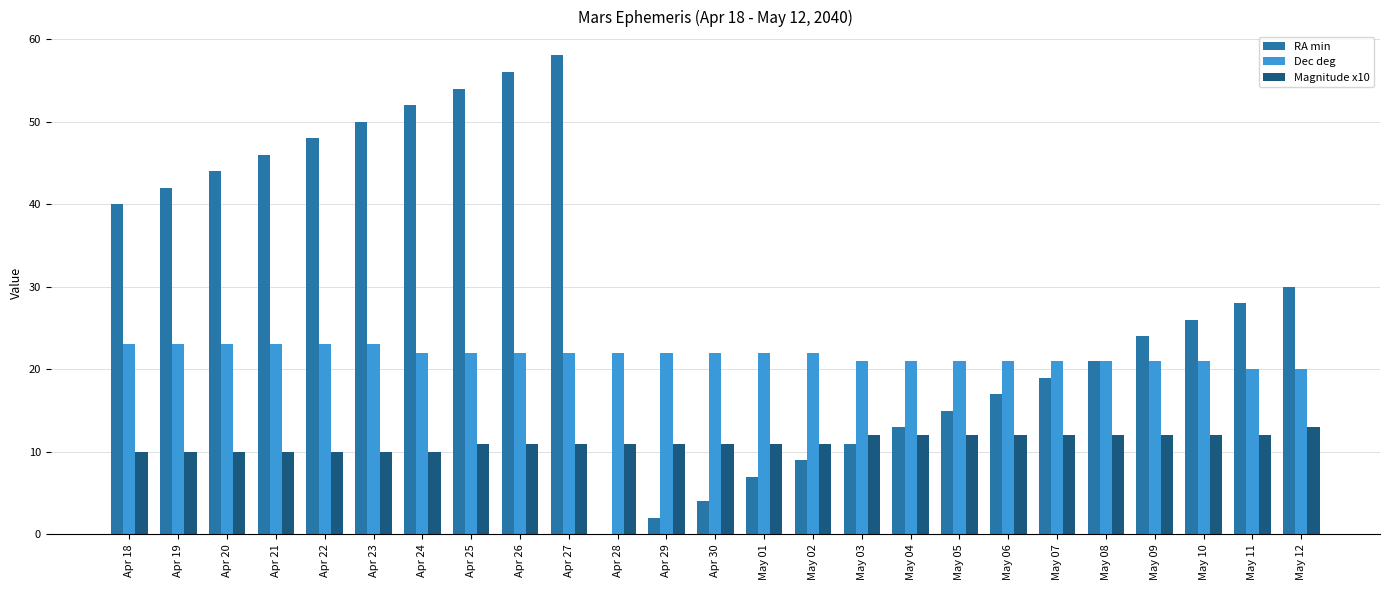

At which label does Magnitude x10 reach its peak?

May 12